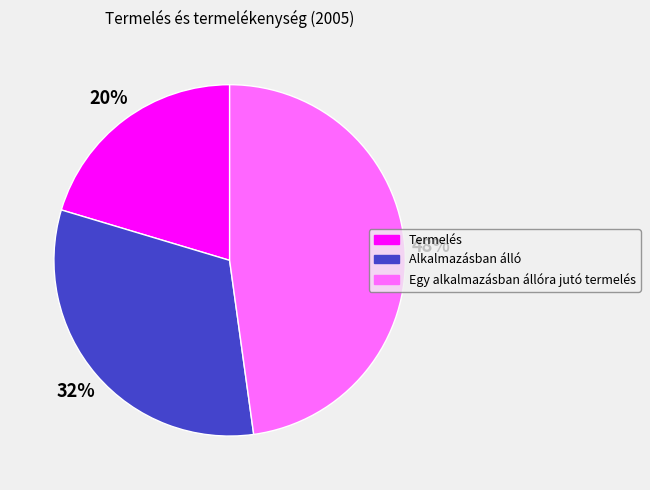

Approximately how many times larger is the value at Termelés compared to Alkalmazásban álló?

0.6